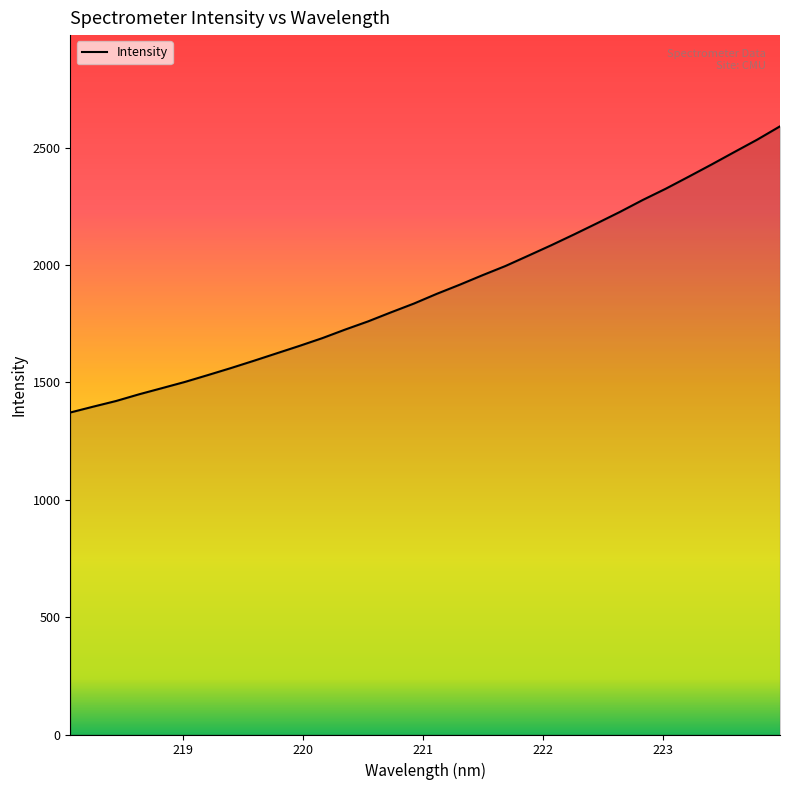

What is the maximum value shown in the chart?

2590.4